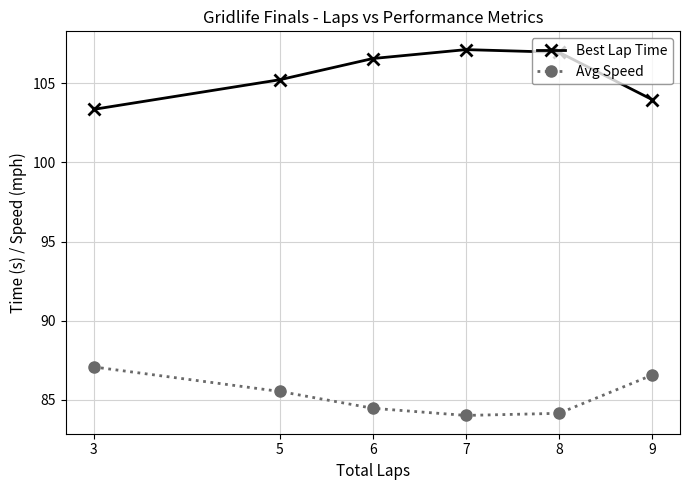

How many lines are shown in the chart?

2